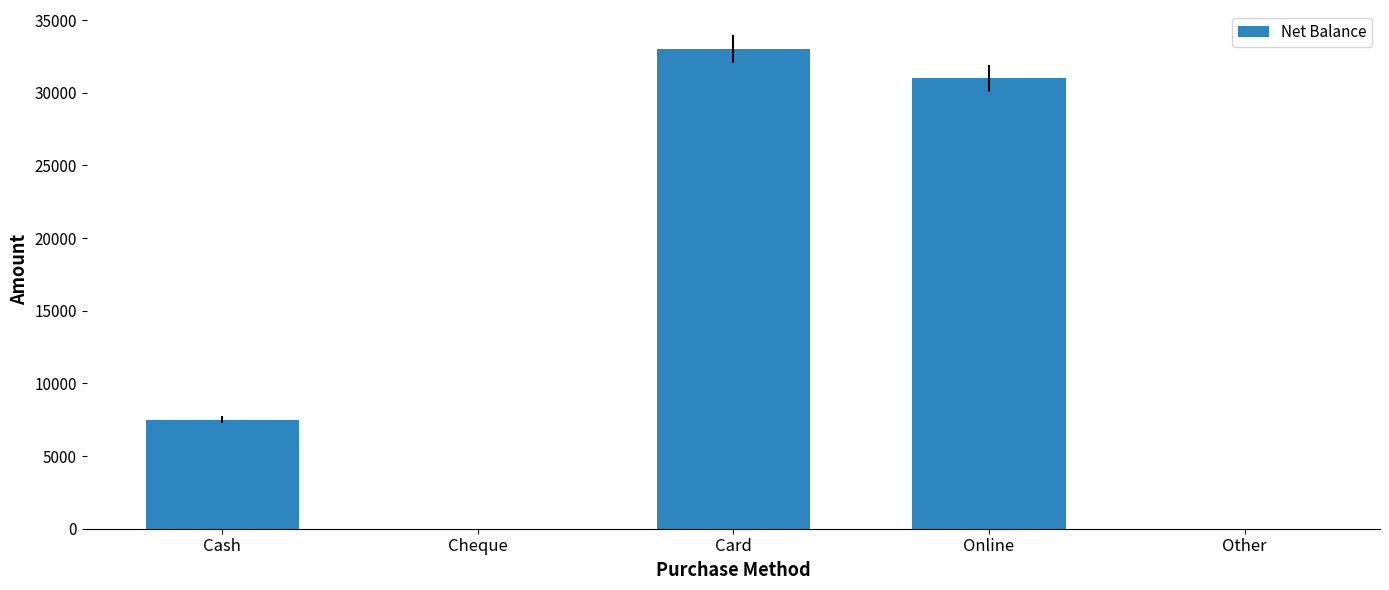

Where is the data nearest to the value 16500?

Cash